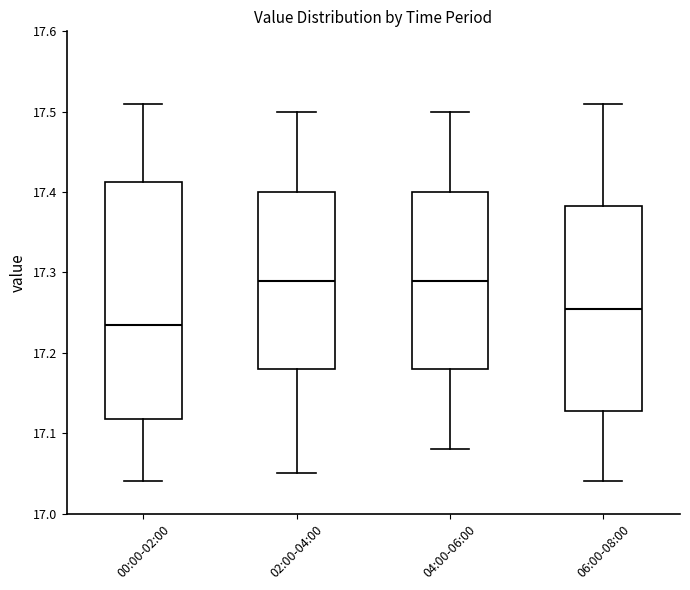

Which box is the tallest, from its lower edge to its upper edge?

00:00-02:00